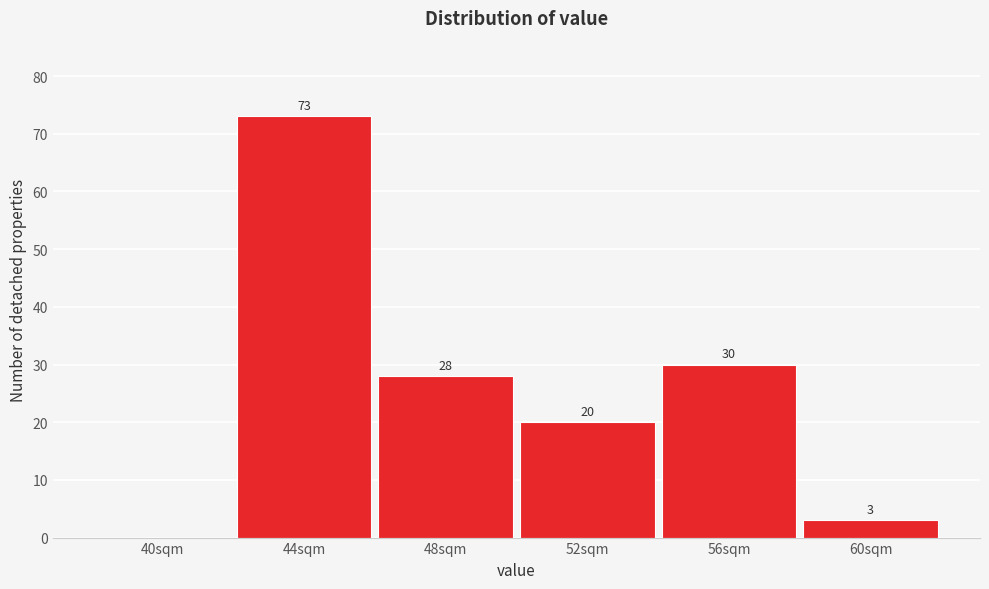

Reading right to left, extract all data points from this chart.

60sqm=3	56sqm=30	52sqm=20	48sqm=28	44sqm=73	40sqm=0